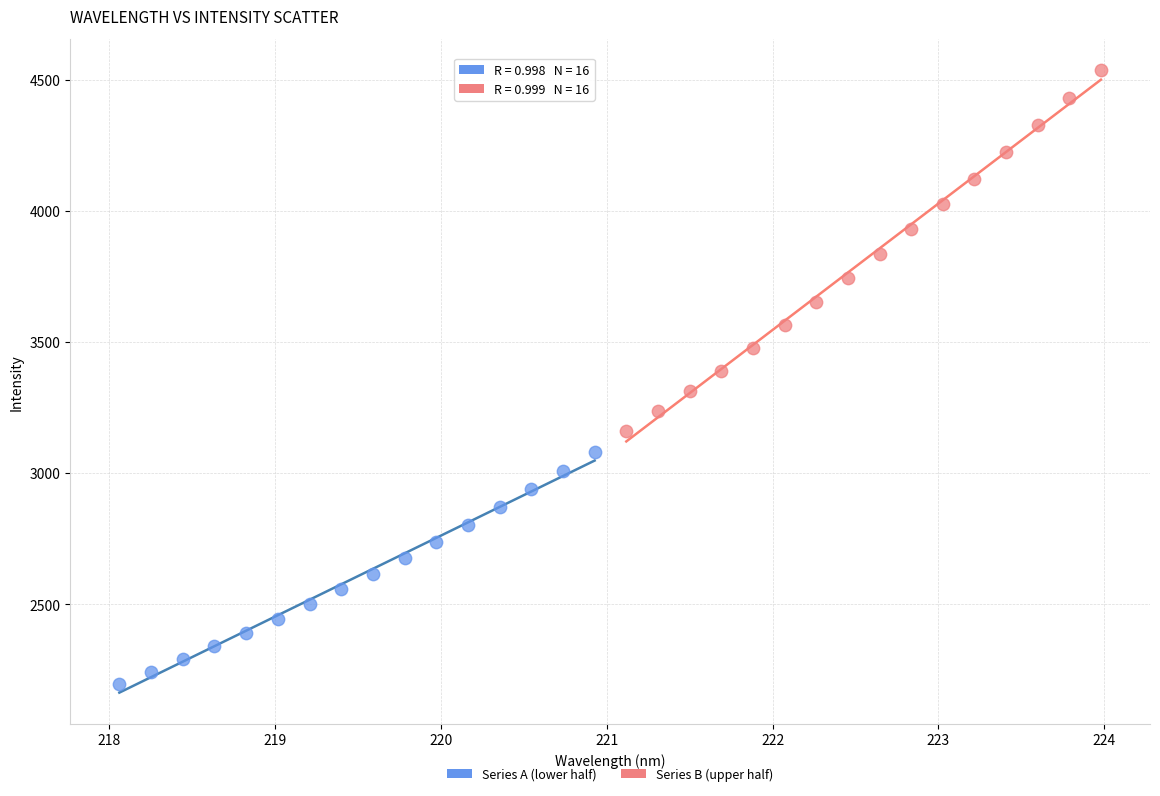

Which series reaches the minimum Y coordinate?

Series A (lower half)